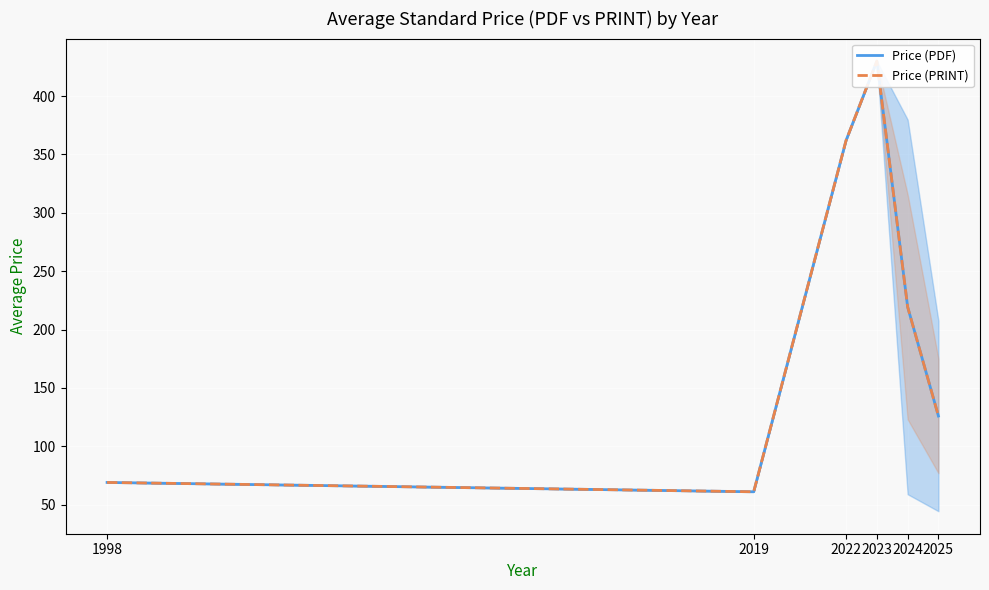

True or false: Price (PRINT) has a value of 362.0 at 2022.

True